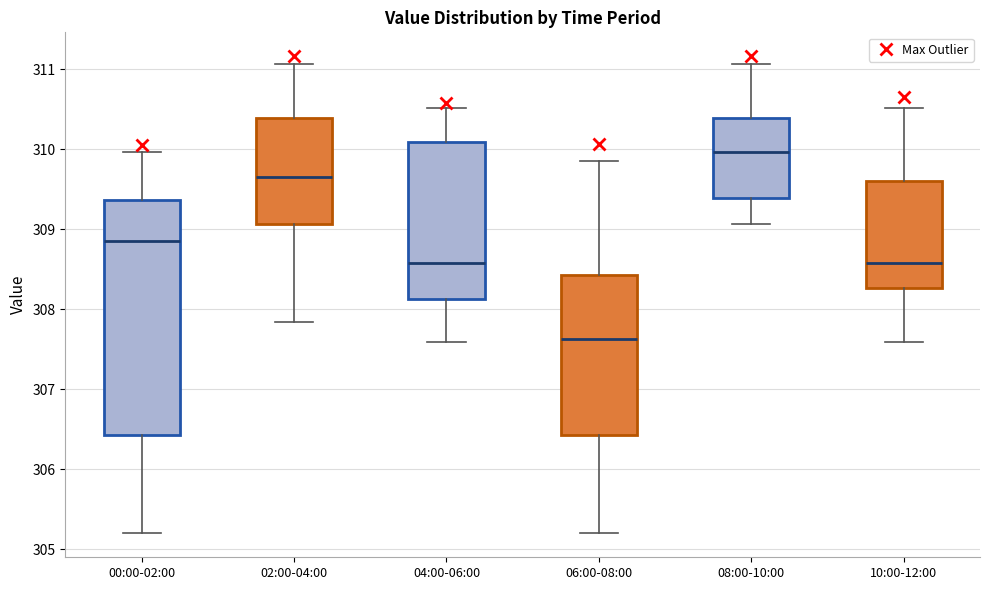

Reading left to right, read every box against the y-axis: the position of its median line, the range the box covers, and the ends of its whiskers. The values are not printed on the chart, so give them approximately, as read against the axis.

00:00-02:00: median 308.9, box 306.4 to 309.4, whiskers 305.2 to 310.0
02:00-04:00: median 309.7, box 309.1 to 310.4, whiskers 307.8 to 311.1
04:00-06:00: median 308.6, box 308.1 to 310.1, whiskers 307.6 to 310.5
06:00-08:00: median 307.6, box 306.4 to 308.4, whiskers 305.2 to 309.9
08:00-10:00: median 310.0, box 309.4 to 310.4, whiskers 309.1 to 311.1
10:00-12:00: median 308.6, box 308.3 to 309.6, whiskers 307.6 to 310.5